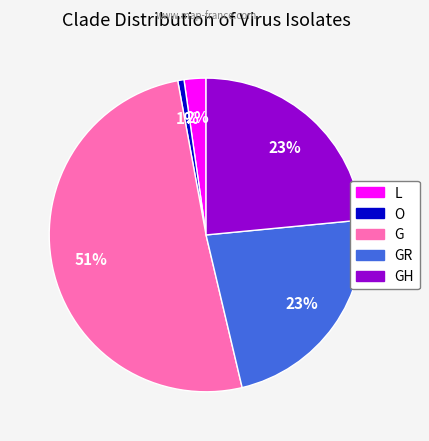

Which slice is the smallest?

O